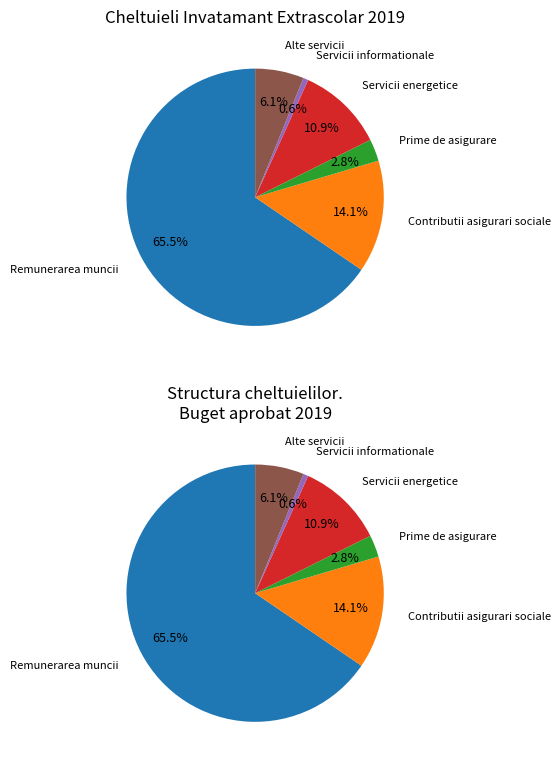

To the nearest percent, what portion does Alte servicii represent?

6%